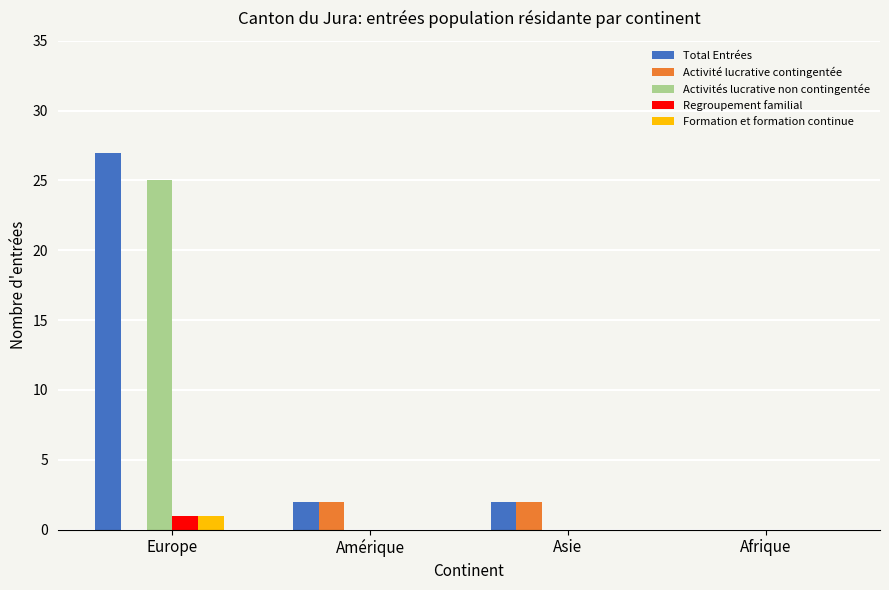

Which series has the largest total across all categories?

Total Entrées